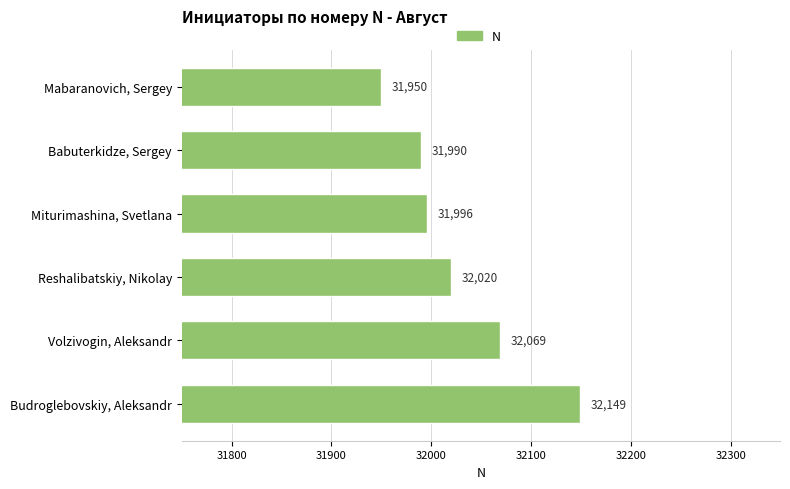

Reading top to bottom, what are all the values shown in this chart?

Mabaranovich, Sergey=31950	Babuterkidze, Sergey=31990	Miturimashina, Svetlana=31996	Reshalibatskiy, Nikolay=32020	Volzivogin, Aleksandr=32069	Budroglebovskiy, Aleksandr=32149